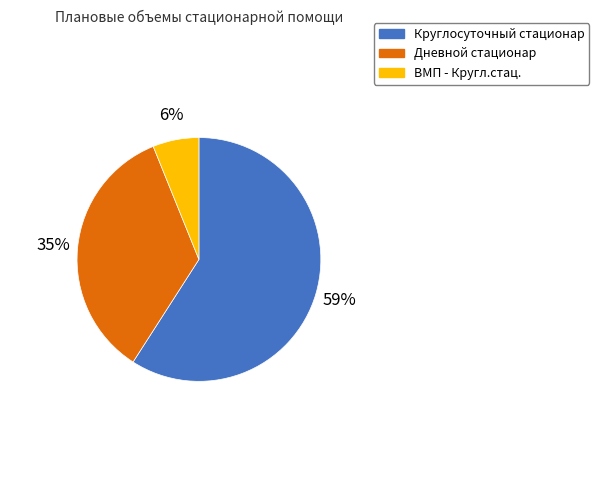

Is it true that Дневной стационар is 48% of the pie?

False